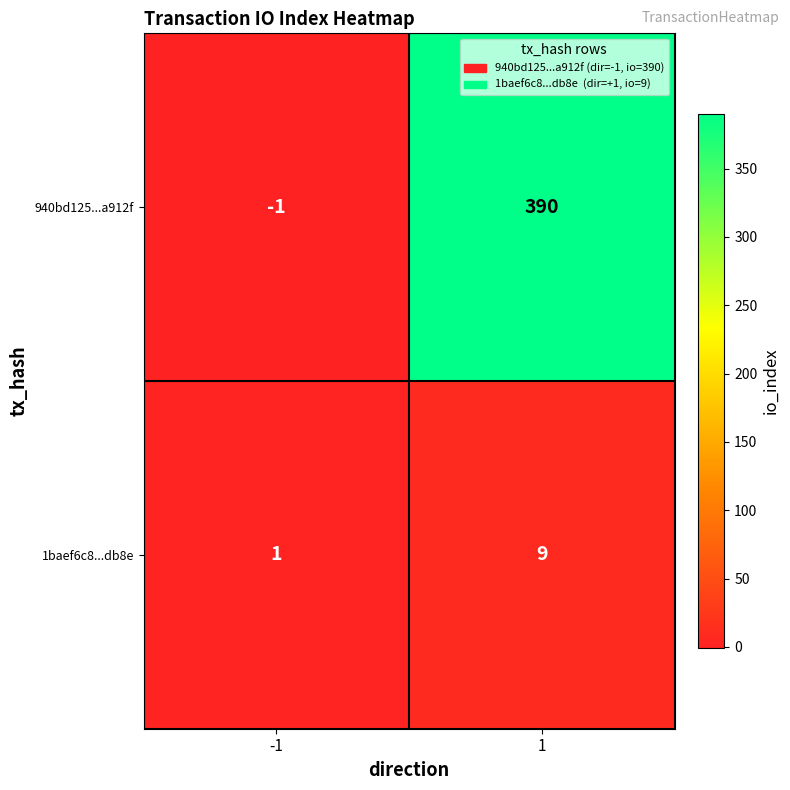

Which series has the largest total across all categories?

940bd125...a912f